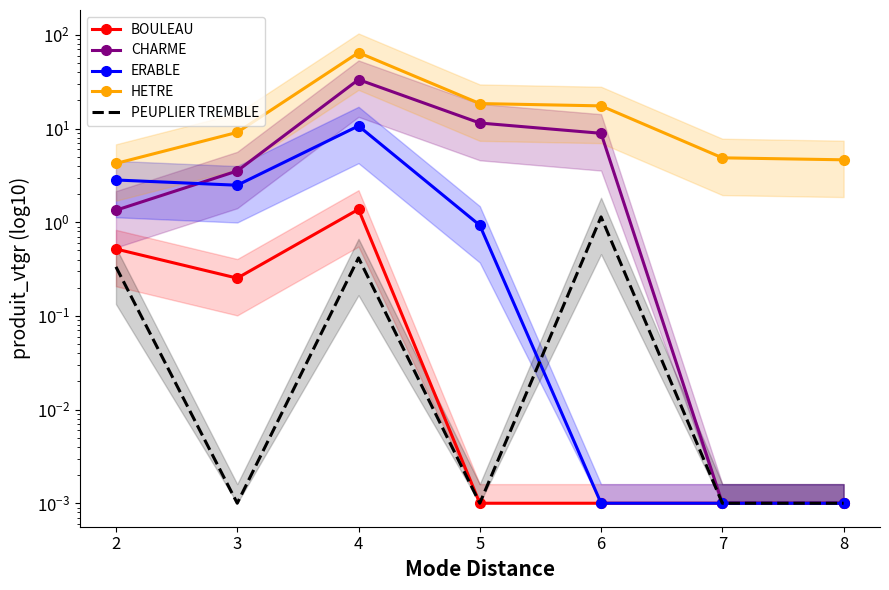

The value of CHARME at 5 is 11.5. True or false?

True